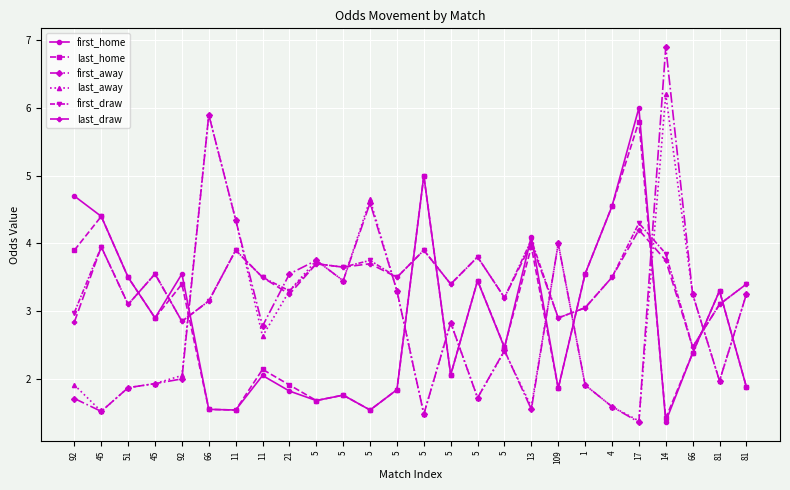

Is it true that last_draw equals 3.5 at 5?

True